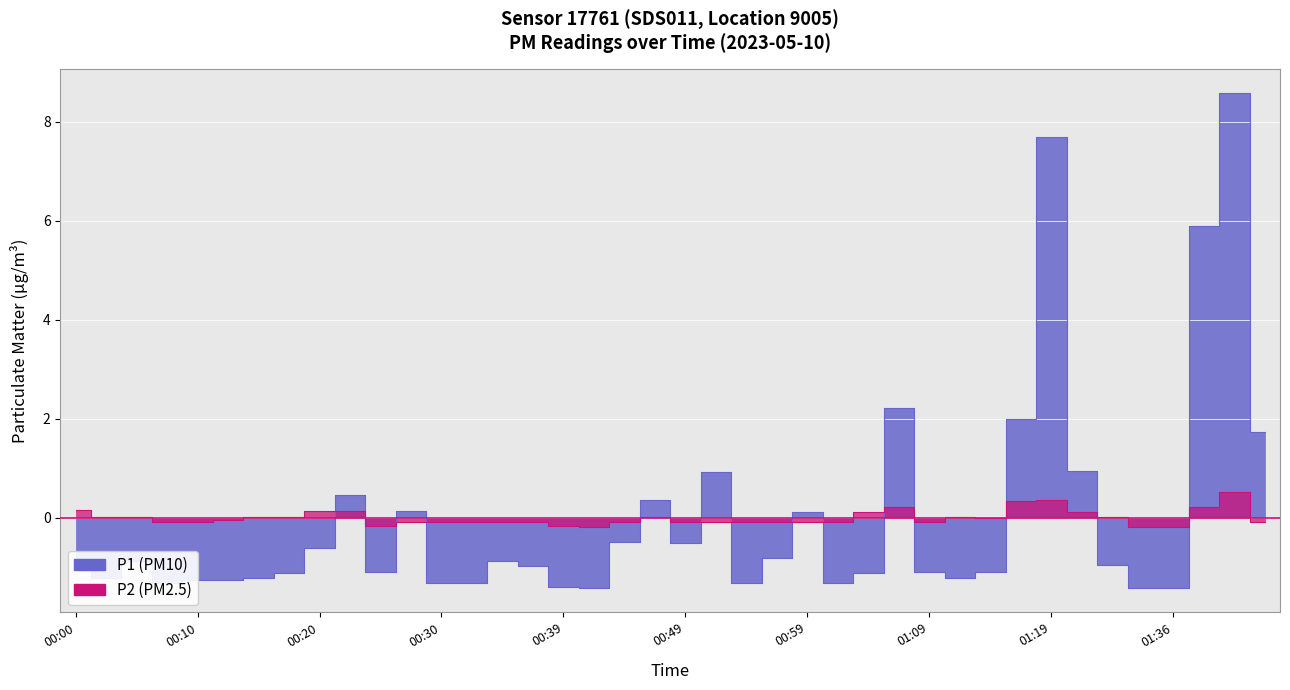

Reading left to right, transcribe all the data shown in this chart.

P1: -1.1	-1.2	-0.9	-1.3	-1.3	-1.3	-1.2	-1.1	-0.6	0.5	-1.1	0.1	-1.3	-1.3	-0.9	-1.0	-1.4	-1.4	-0.5	0.4	-0.5	0.9	-1.3	-0.8	0.1	-1.3	-1.1	2.2	-1.1	-1.2	-1.1	2.0	7.7	0.9	-1.0	-1.4	-1.4	5.9	8.6	1.7
P2: 0.2	0.0	0.0	-0.1	-0.1	-0.0	0.0	0.0	0.1	0.1	-0.2	-0.1	-0.1	-0.1	-0.1	-0.1	-0.2	-0.2	-0.1	0.0	-0.1	-0.1	-0.1	-0.1	-0.1	-0.1	0.1	0.2	-0.1	0.0	-0.0	0.3	0.4	0.1	0.0	-0.2	-0.2	0.2	0.5	-0.1